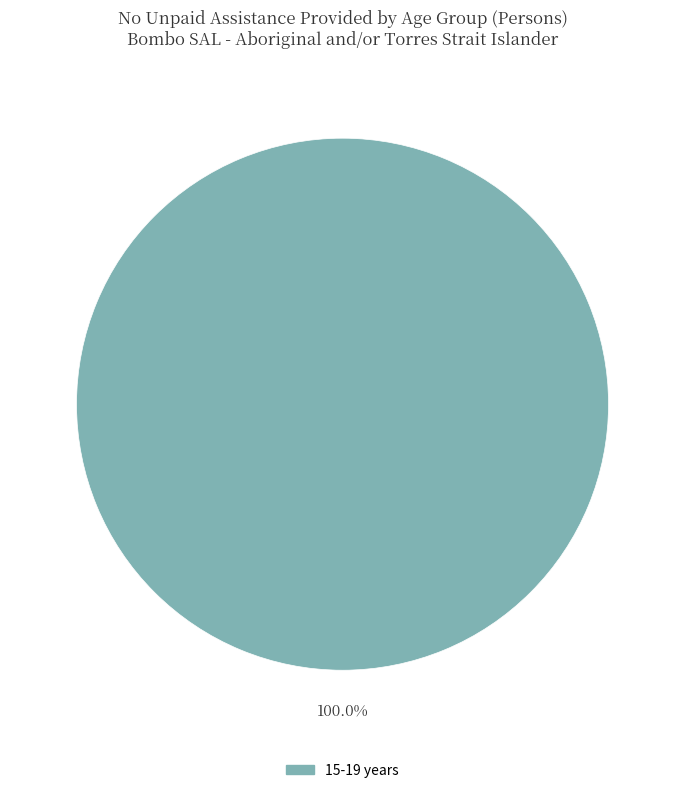

Is there a majority slice in this chart?

Yes